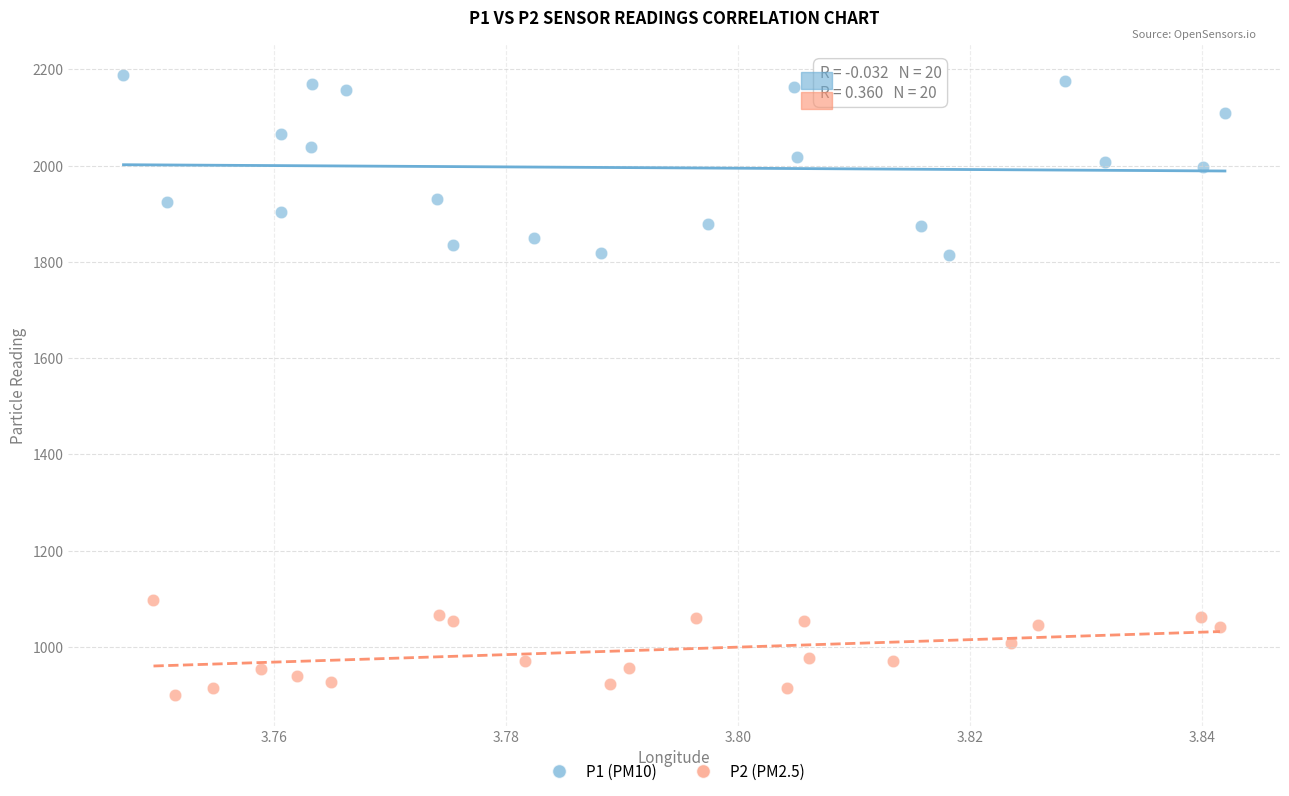

Which series has the widest spread of Y values?

P1 (PM10)